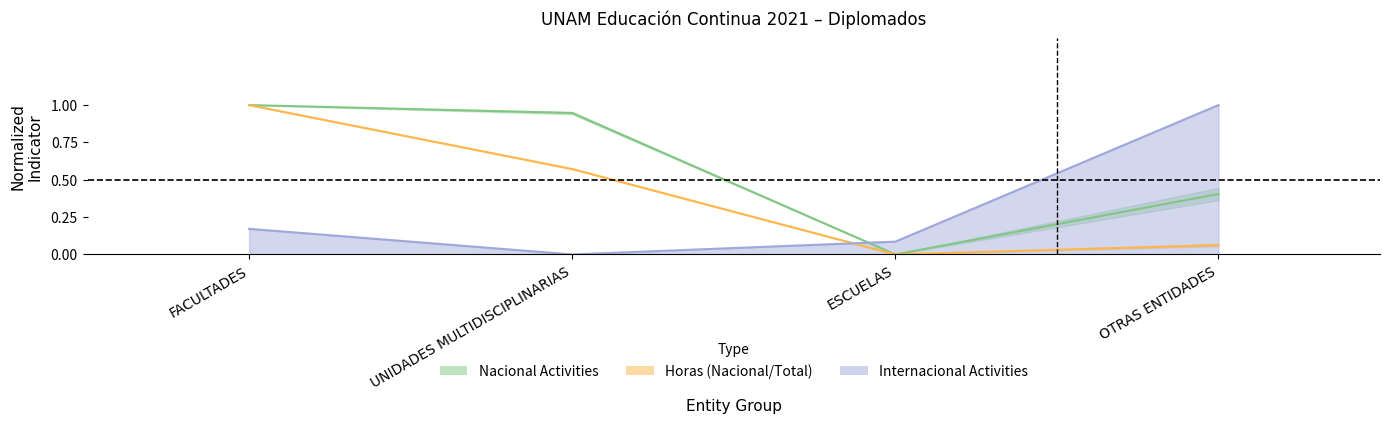

Between which two adjacent categories do Nacional and Internacional first intersect?

UNIDADES MULTIDISCIPLINARIAS and ESCUELAS